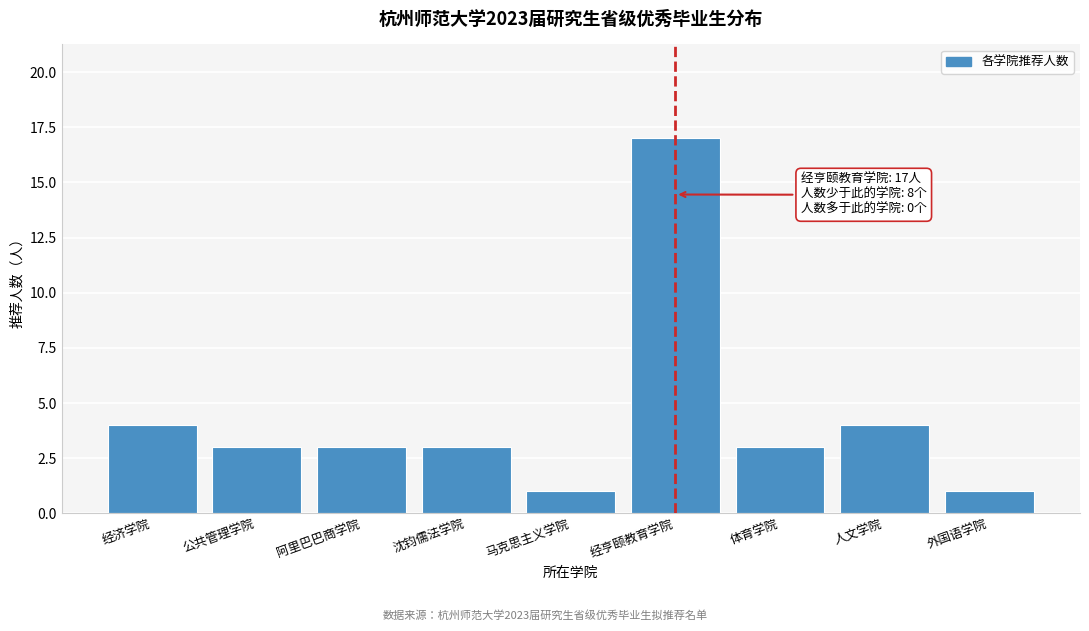

Reading left to right, transcribe all the data shown in this chart.

经济学院=4	公共管理学院=3	阿里巴巴商学院=3	沈钧儒法学院=3	马克思主义学院=1	经亨颐教育学院=17	体育学院=3	人文学院=4	外国语学院=1